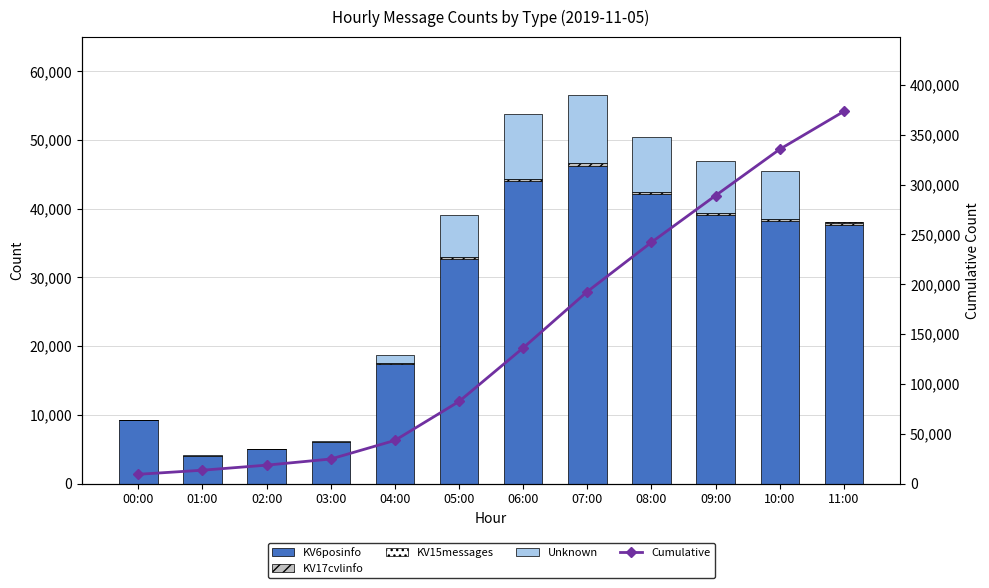

Which series has the largest total across all categories?

Cumulative